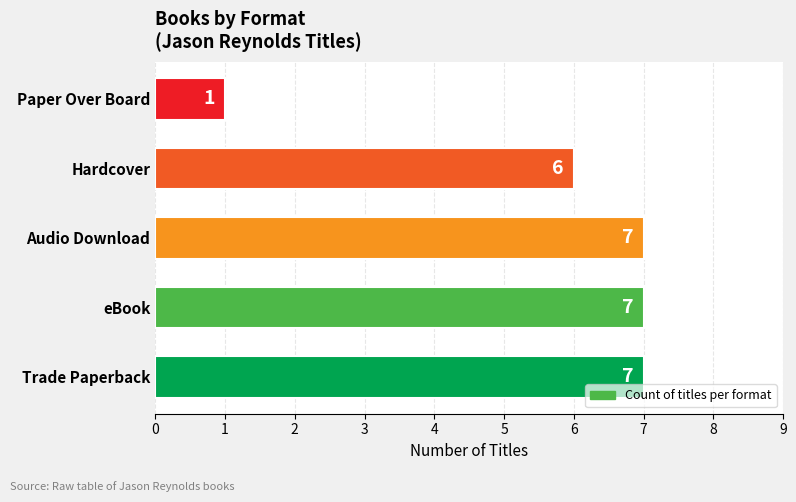

Reading bottom to top, what are all the values shown in this chart?

7	7	7	6	1